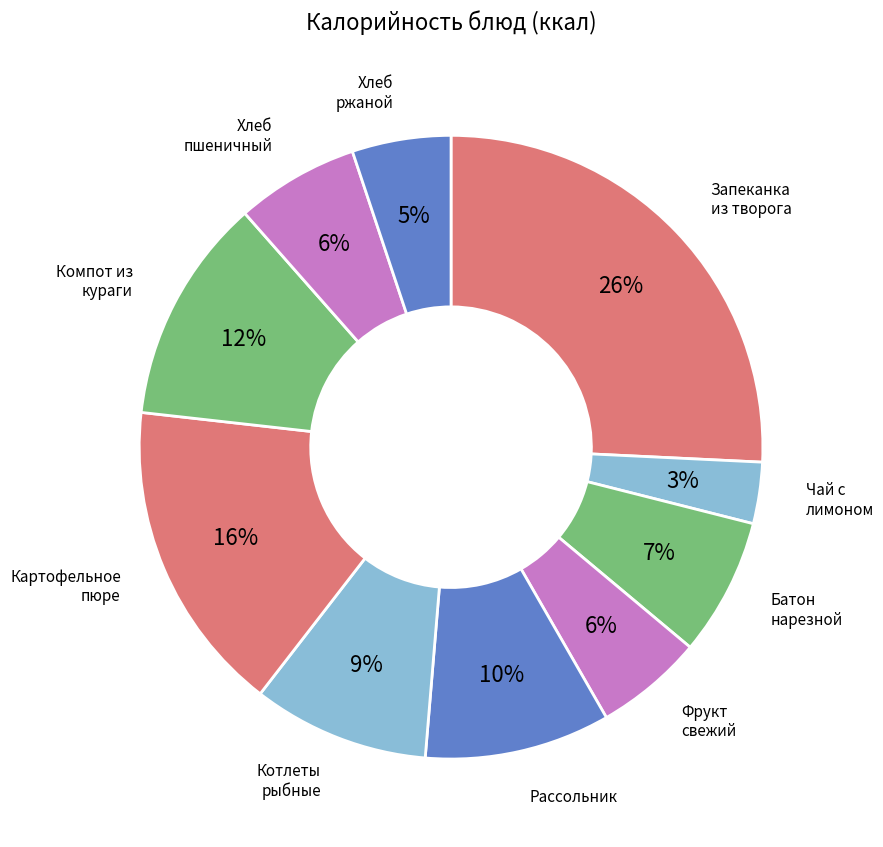

Approximately how many times larger is the value at Фрукт свежий compared to Компот из кураги?

0.5